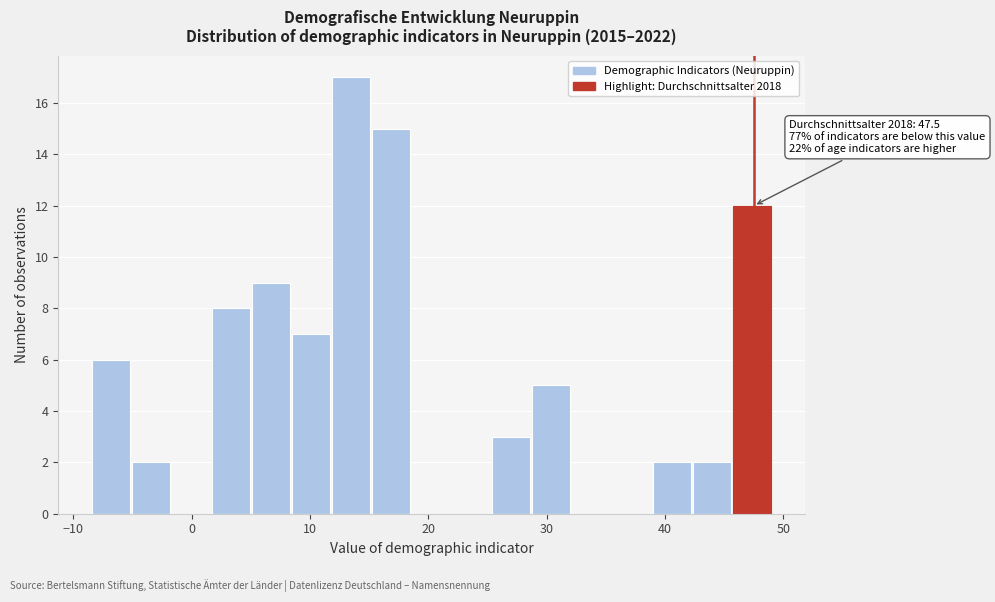

Read against the x-axis, roughly where is the centre of the tallest bar?

13